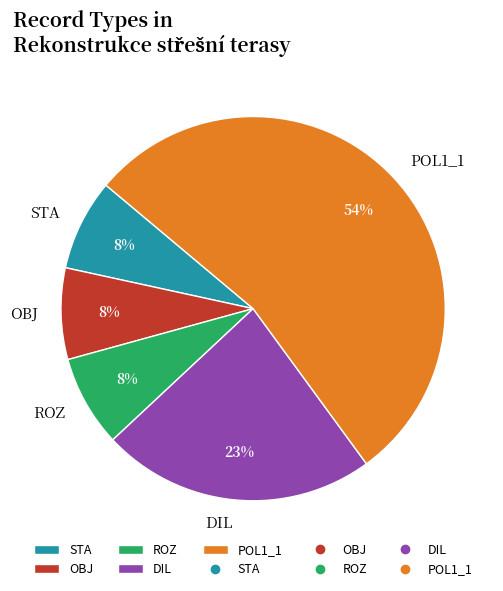

To the nearest percent, what is the difference between the largest and smallest slice percentages?

46%